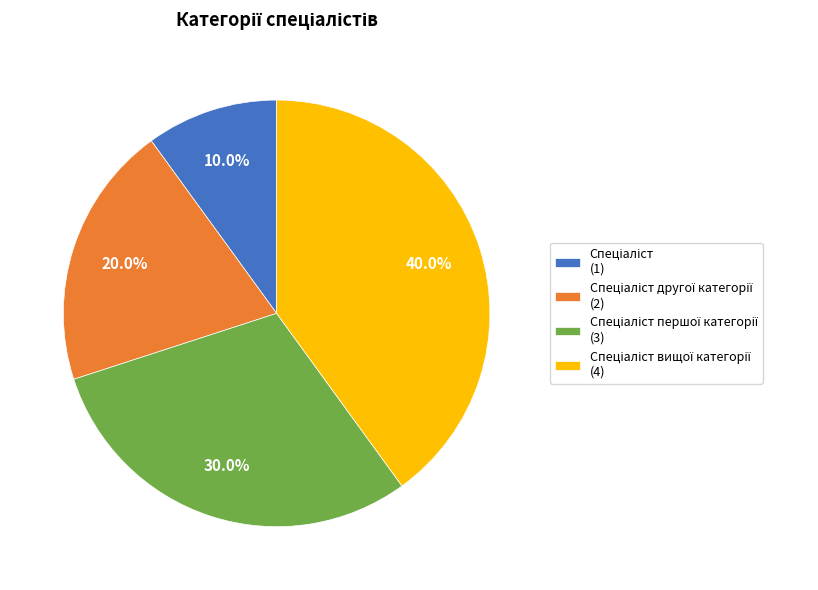

Does any single category account for the majority?

No